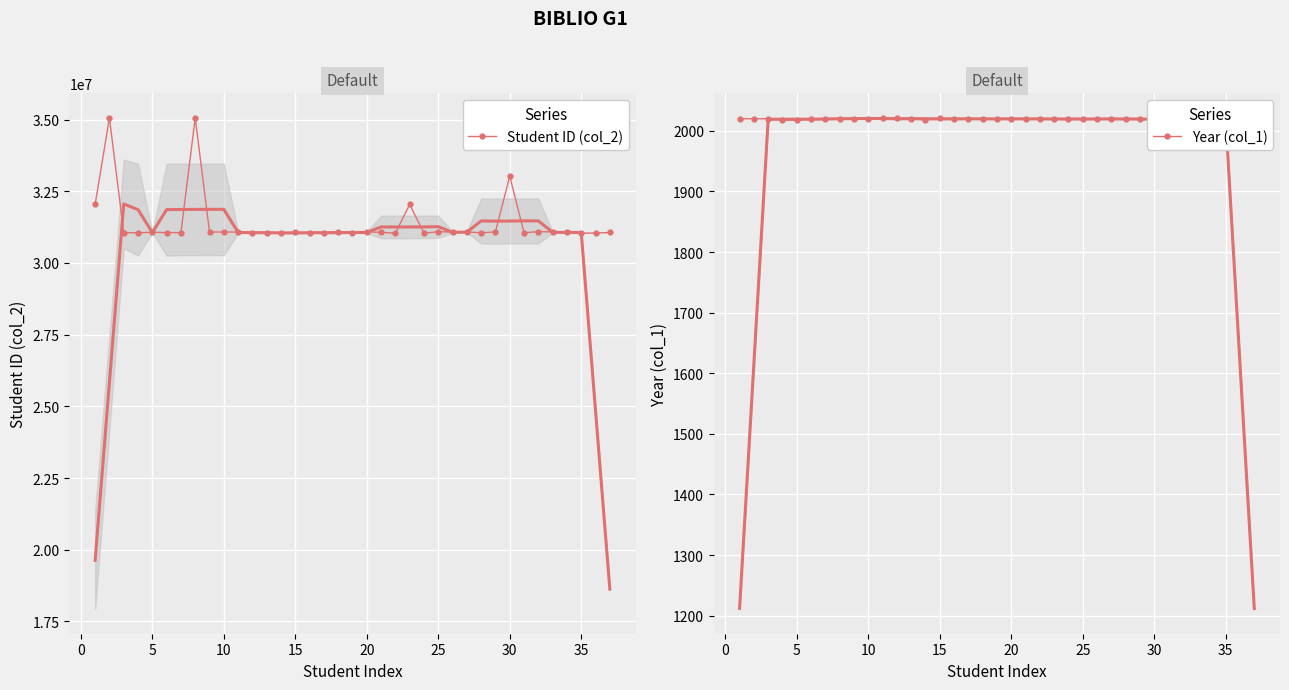

What is the maximum value for Student ID (col_2)?

35056535